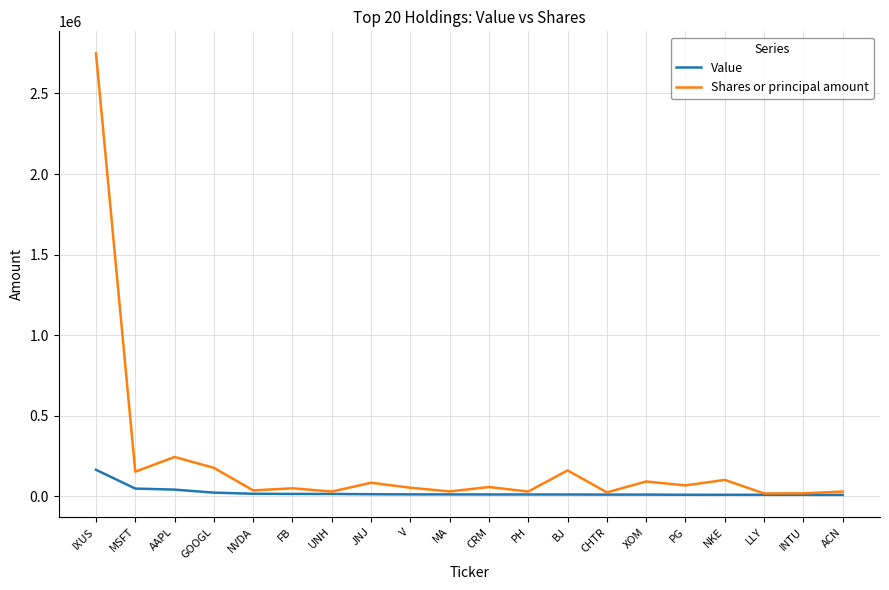

Is it true that Shares or principal amount equals 102075 at NKE?

True